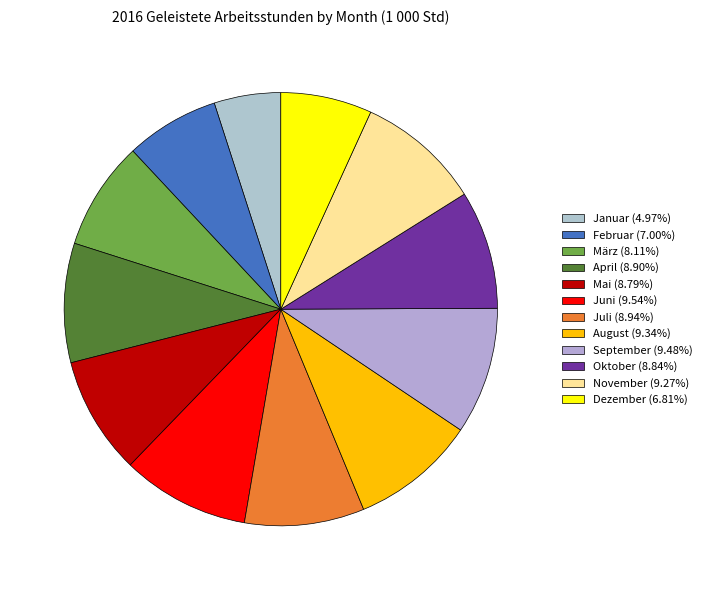

What is the ratio of the value at Dezember to the value at September?

0.7